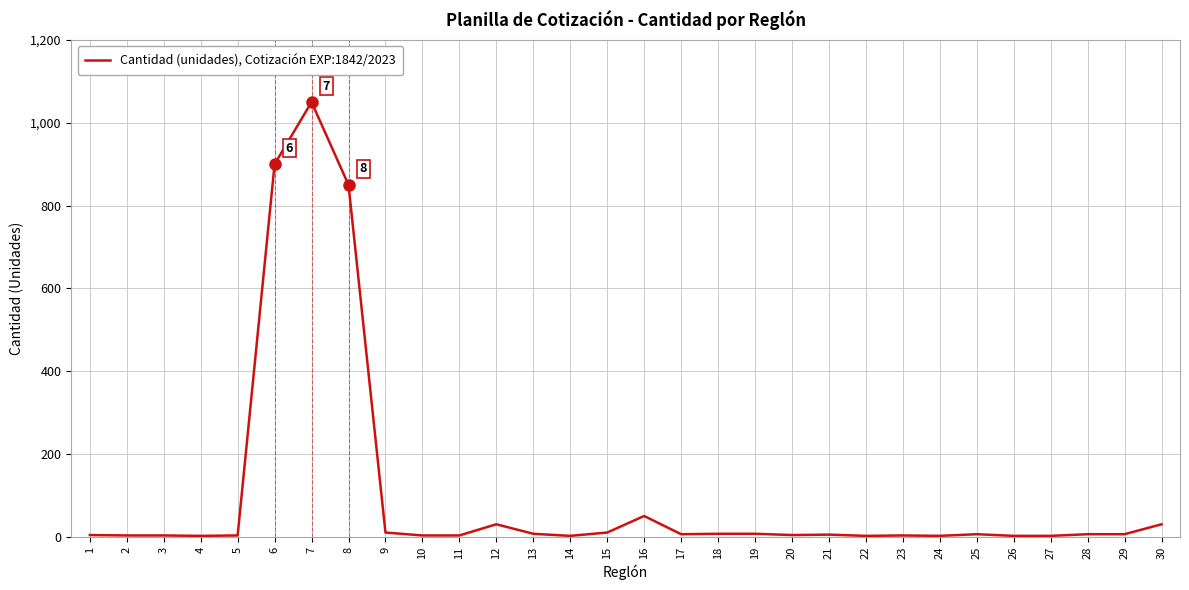

What is the greatest value displayed?

1050